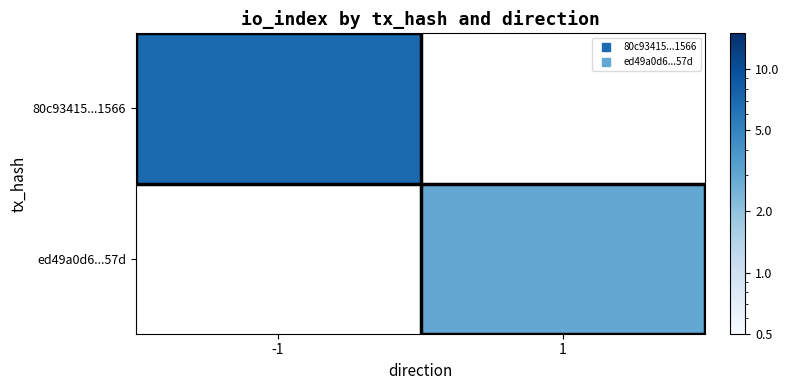

The value of ed49a0d6...57d at 1 is 3.0. True or false?

True